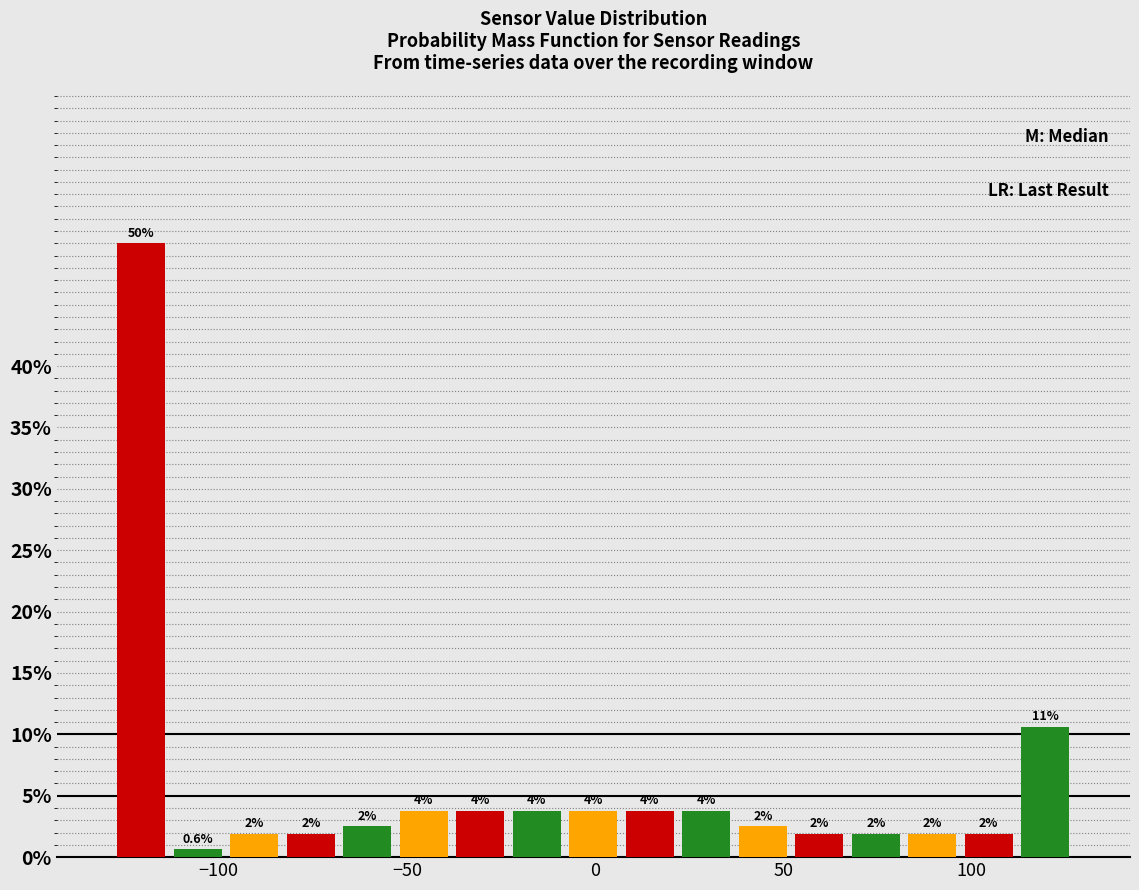

Read against the x-axis, roughly where is the centre of the tallest bar?

-120